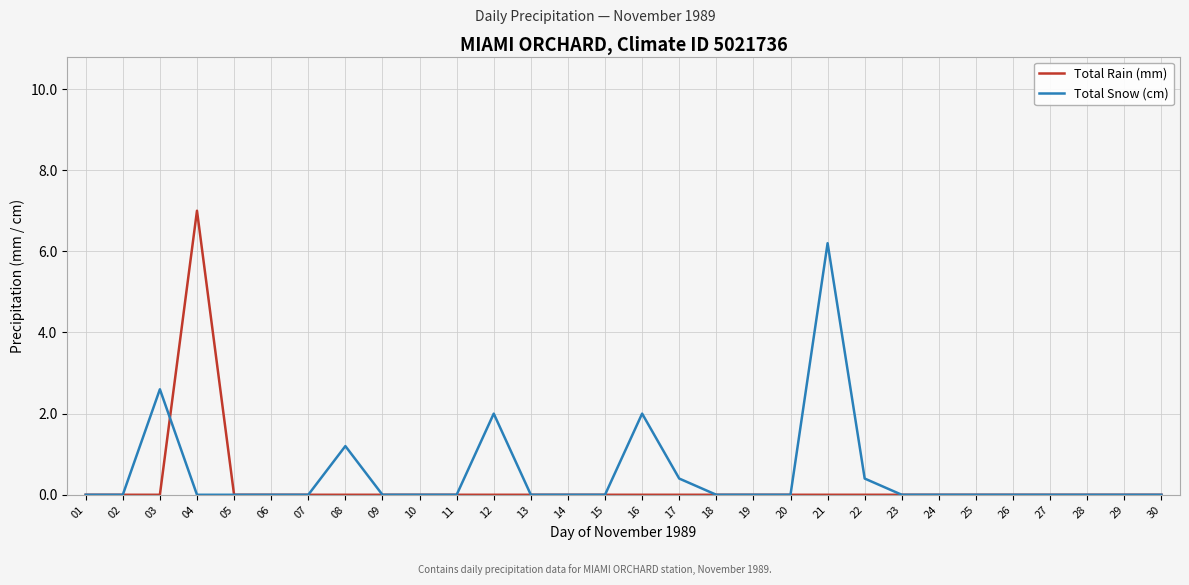

True or false: Total Rain (mm) has a value of 0.0 at 09.

True